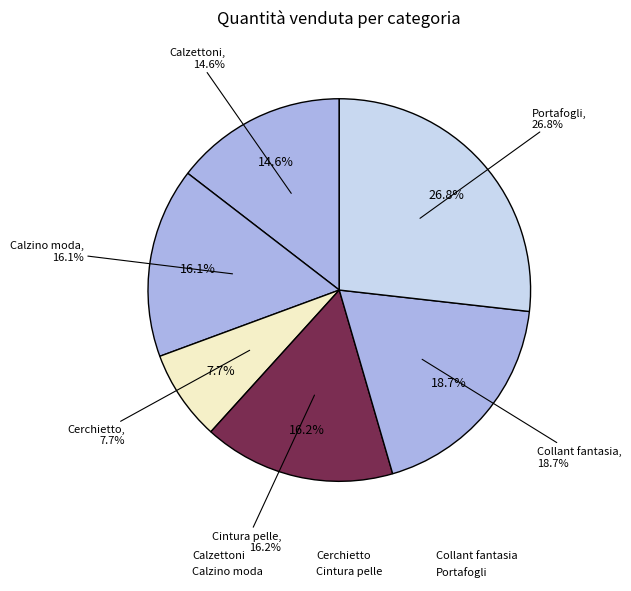

Does any single category account for the majority?

No